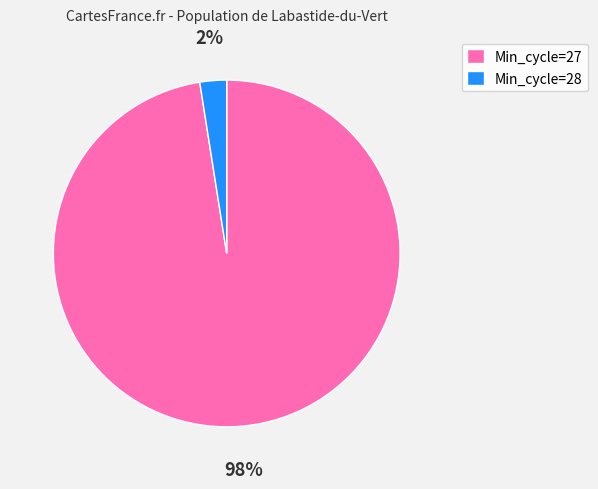

Is it true that Min_cycle=27 is 98% of the pie?

True